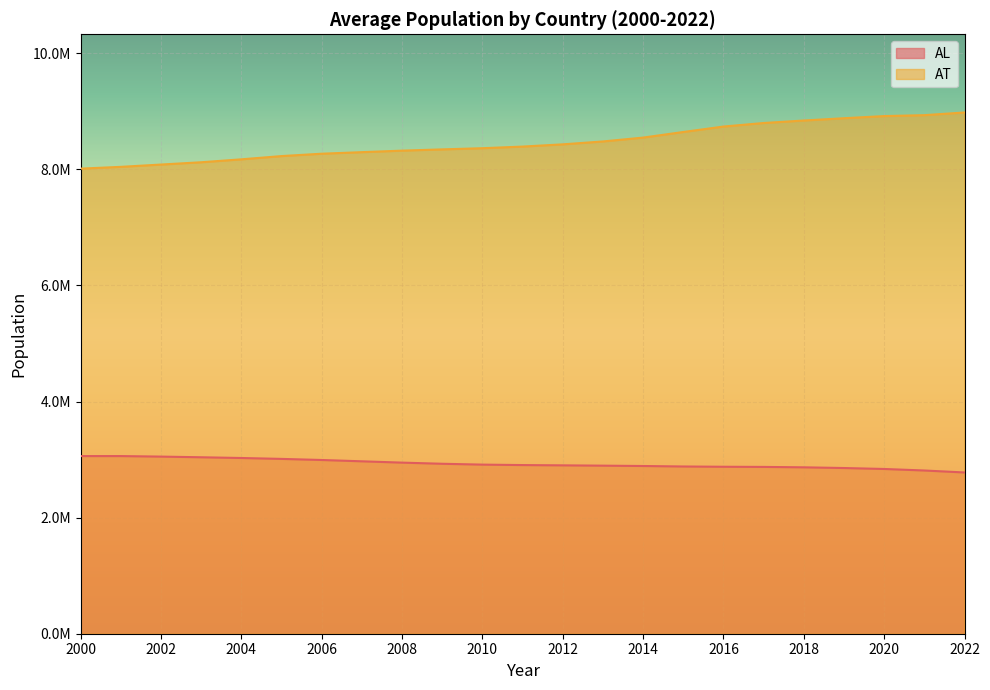

What is the difference between the maximum and minimum values in the AL series?

282484